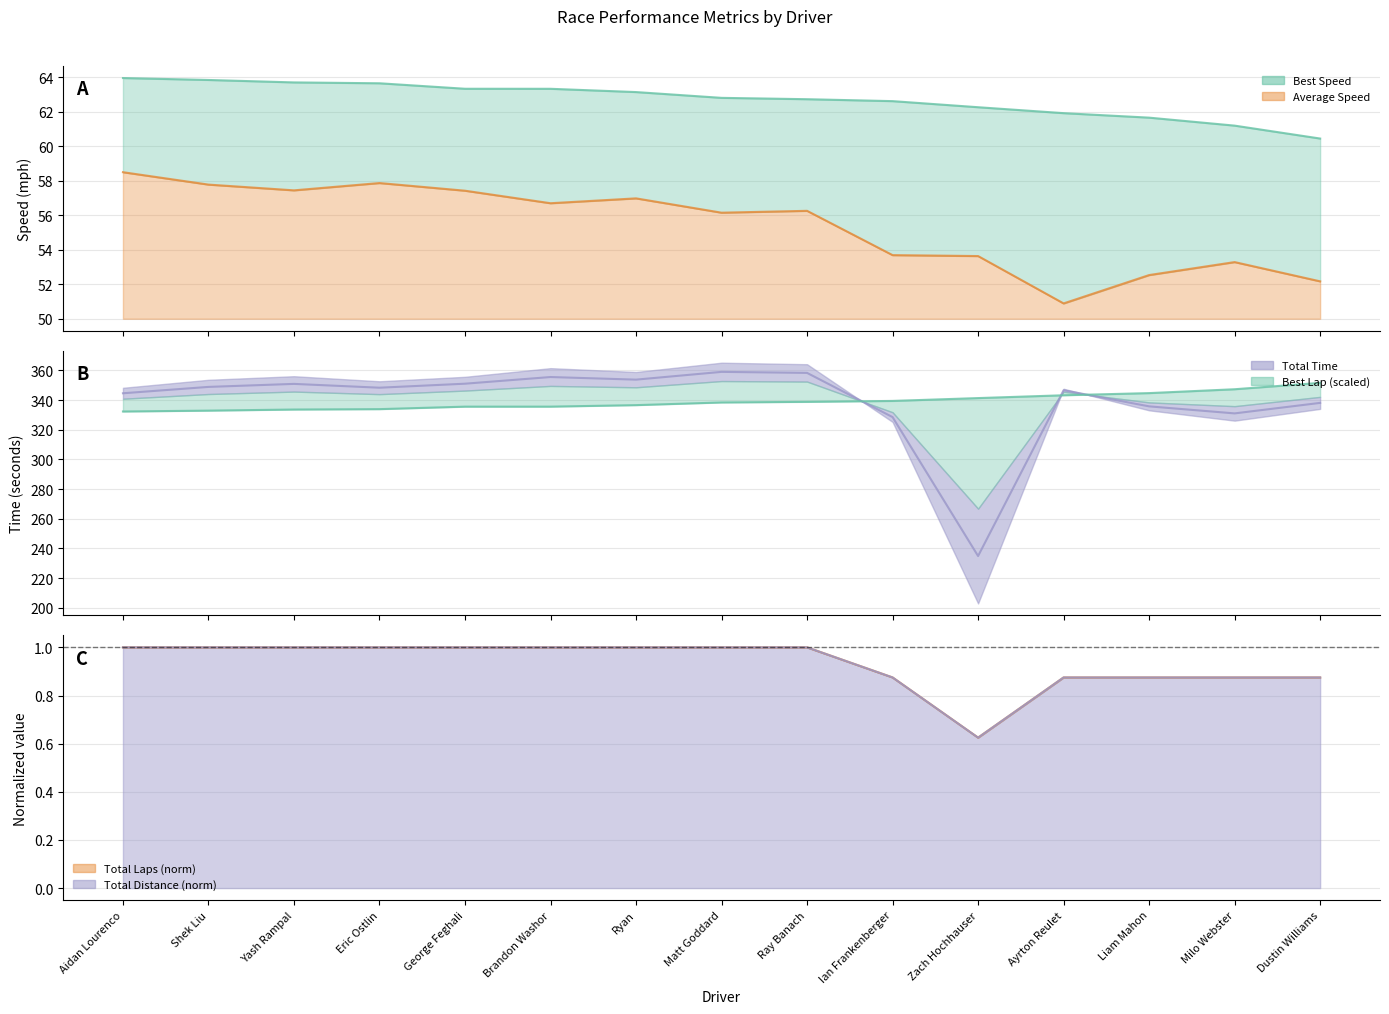

True or false: Total Laps and Best Speed intersect in this chart.

False